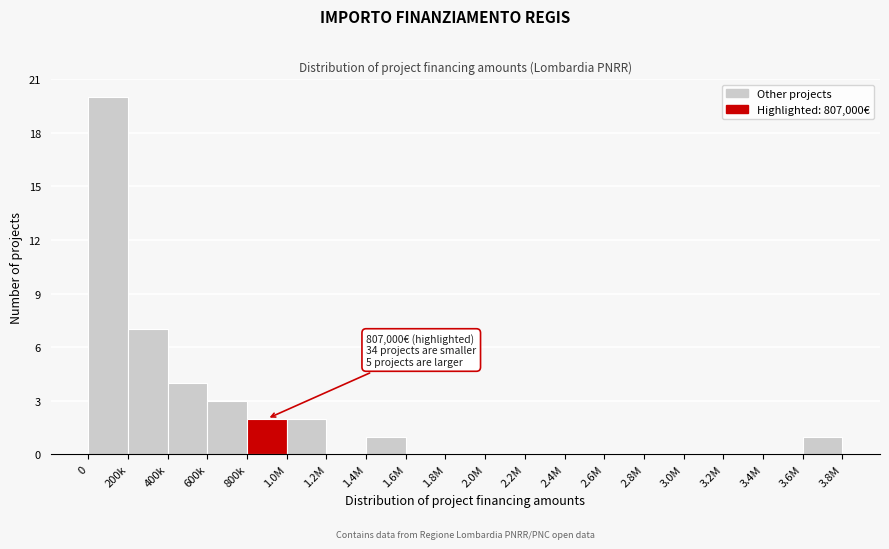

Reading left to right, extract all data points from this chart.

0=20	200k=7	400k=4	600k=3	800k=2	1.0M=2	1.2M=0	1.4M=1	1.6M=0	1.8M=0	2.0M=0	2.2M=0	2.4M=0	2.6M=0	2.8M=0	3.0M=0	3.2M=0	3.4M=0	3.6M=1